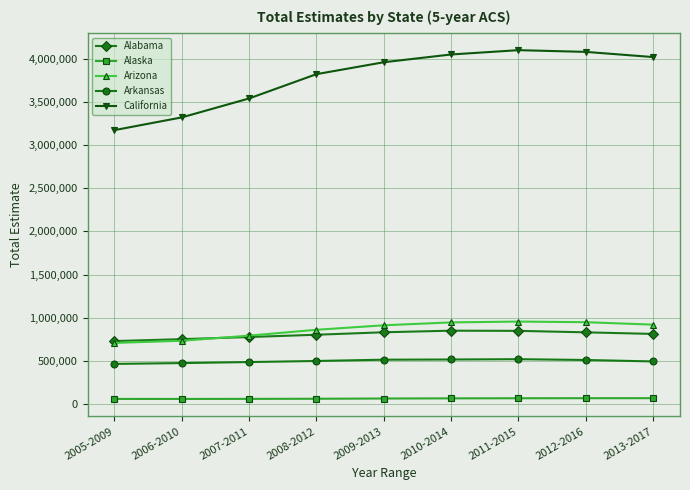

What is the greatest value displayed?

4100000